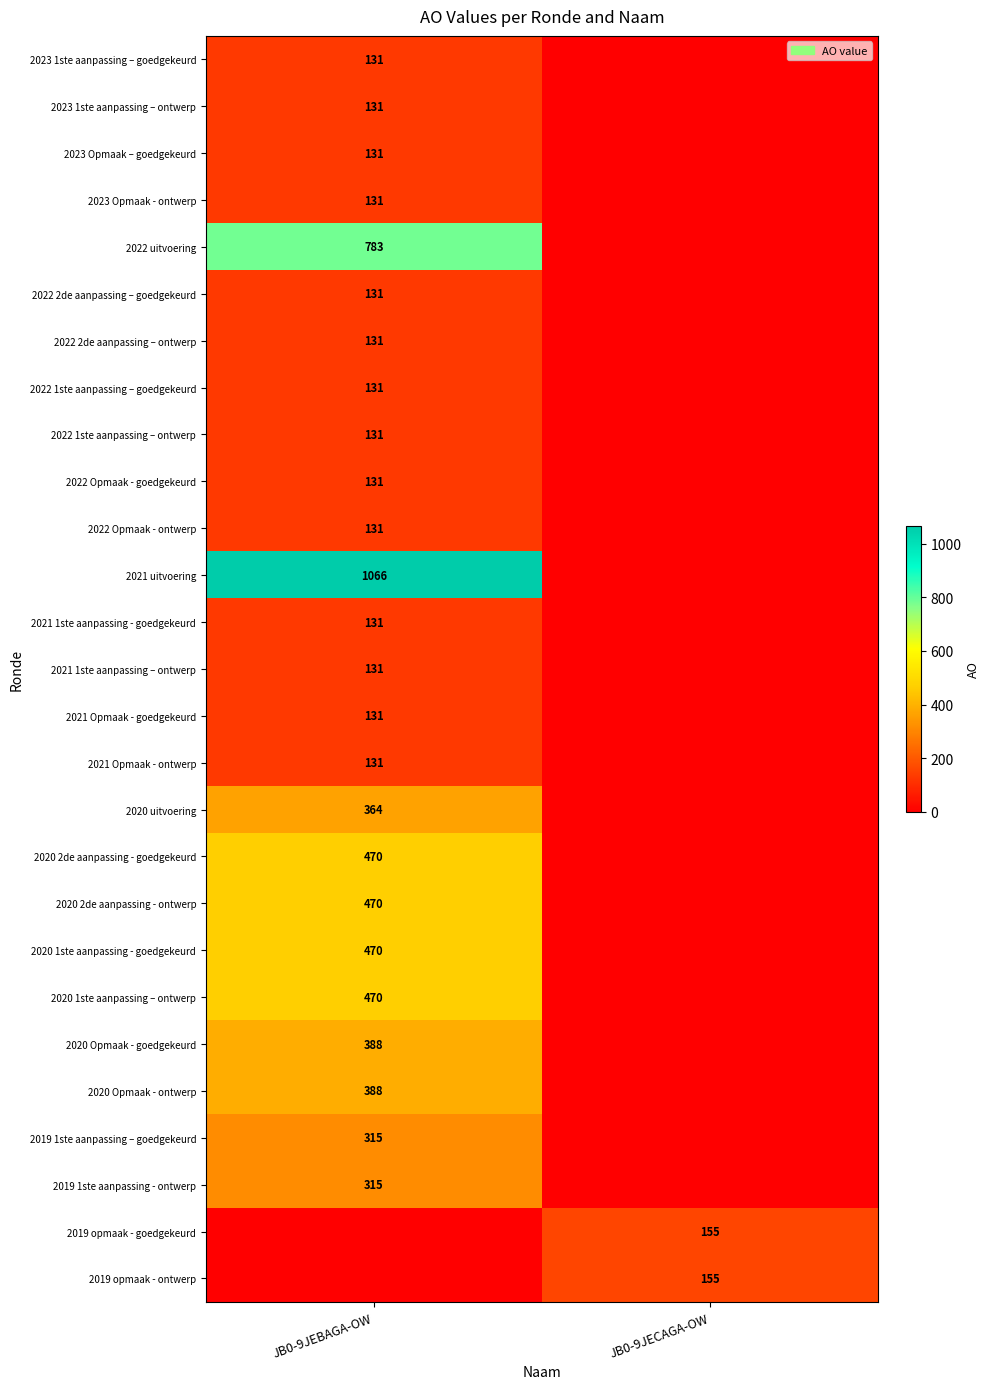

True or false: 2020 Opmaak - goedgekeurd has a value of 184 at JB0-9JEBAGA-OW.

False